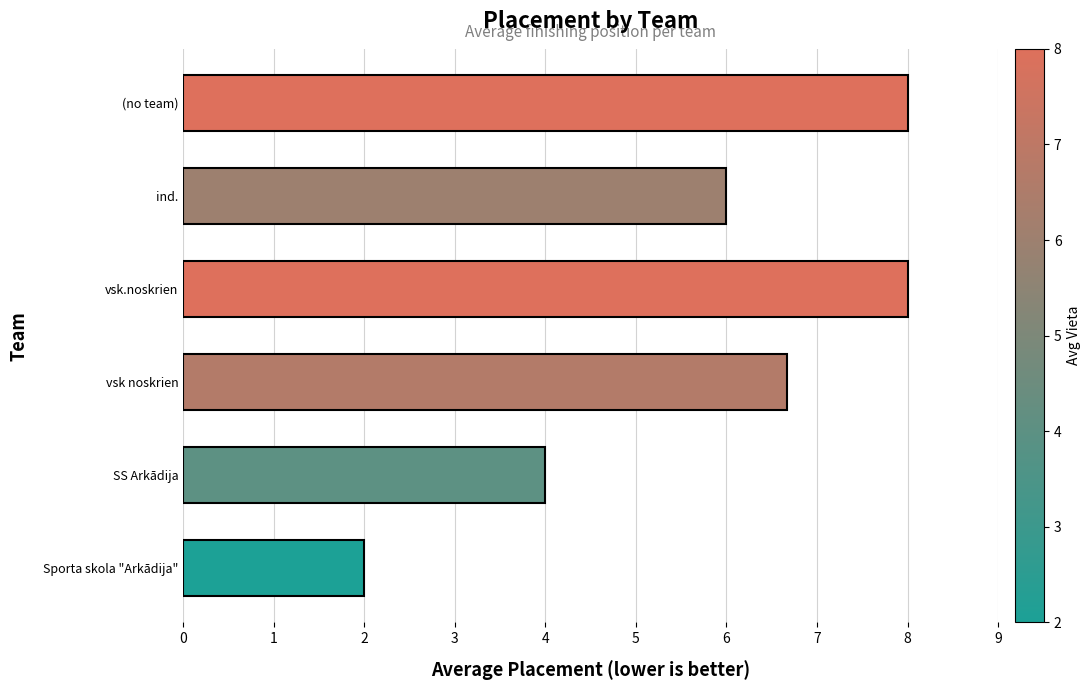

How many series are shown in this chart?

1